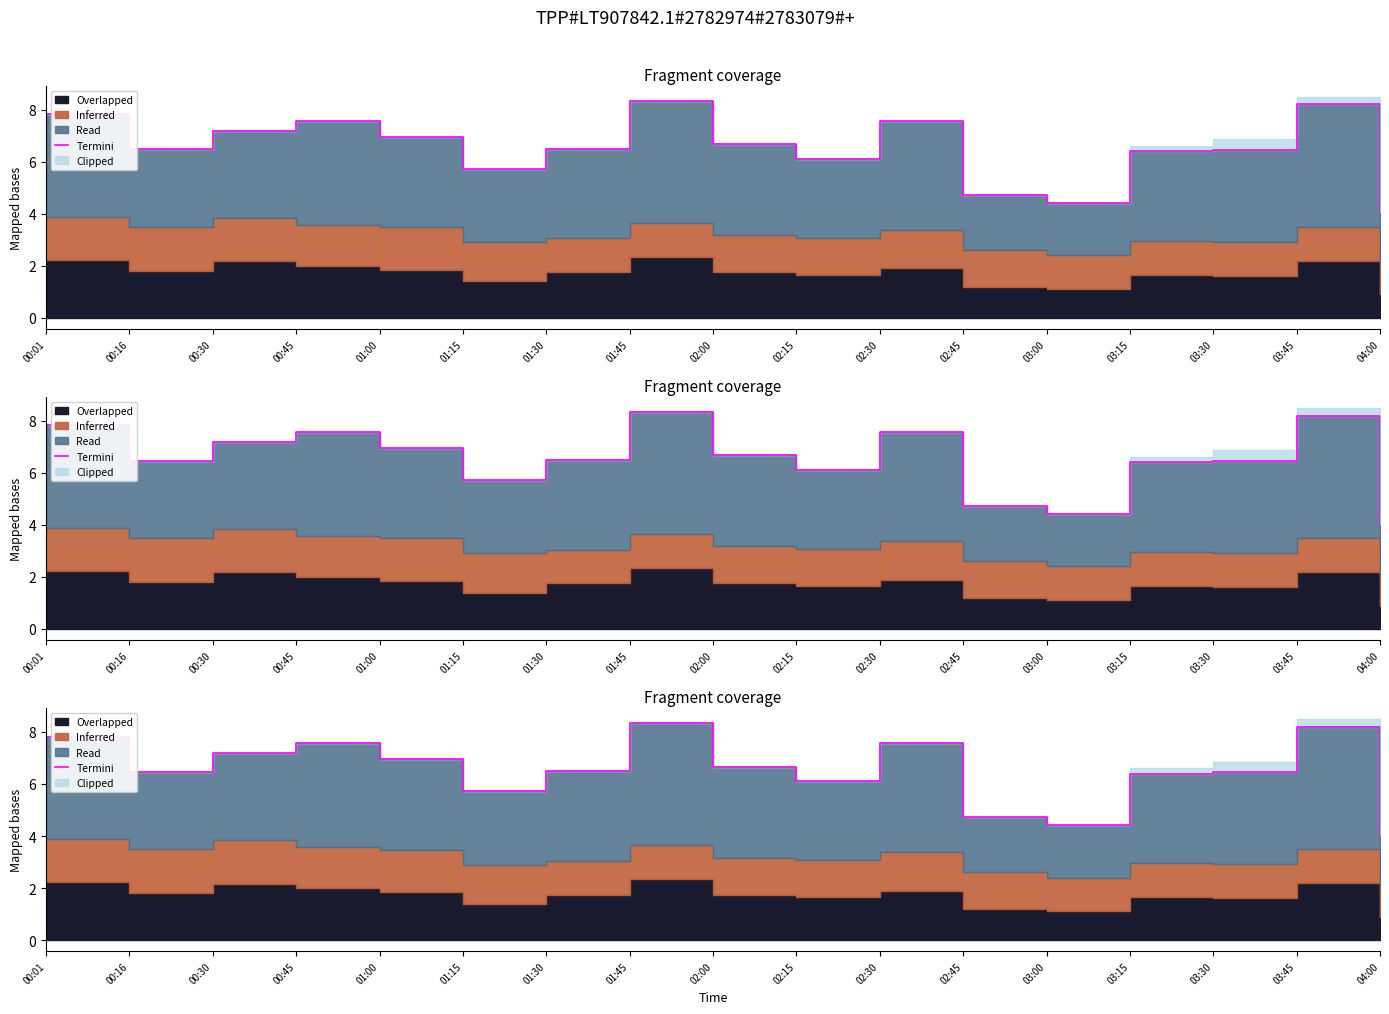

At which category does the chart reach its minimum across all series?

04:00